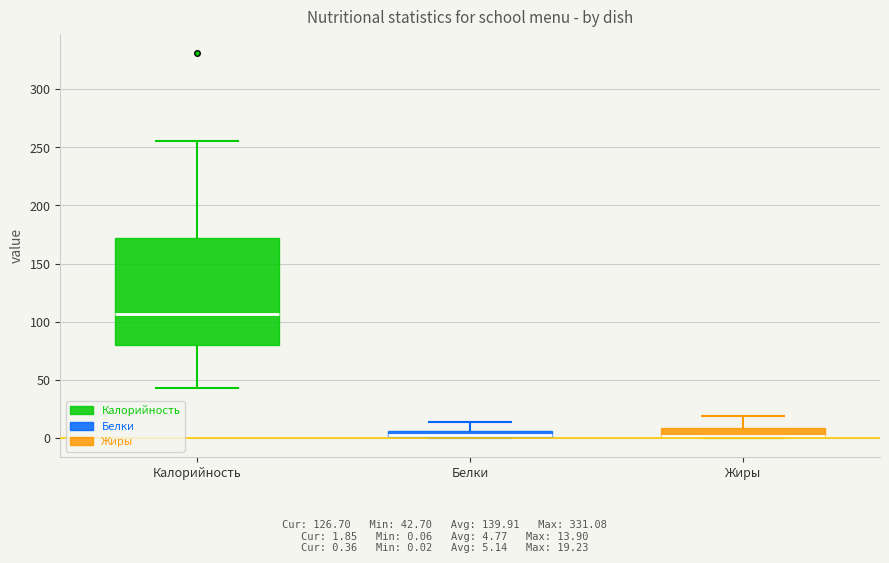

Where is the upper edge of the box for Белки on the y-axis? The values are not printed on the chart, so give them approximately, as read against the axis.

5